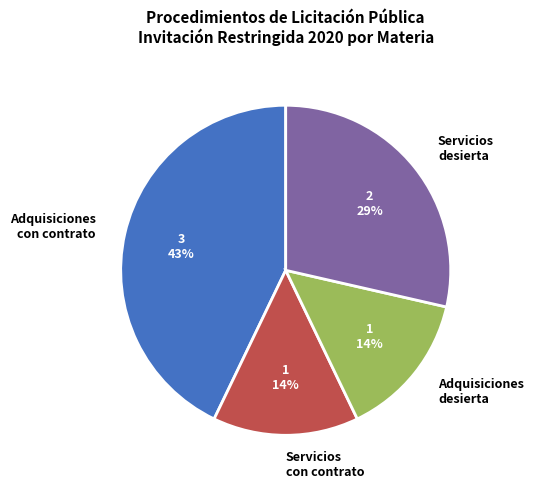

Does any single category account for the majority?

No